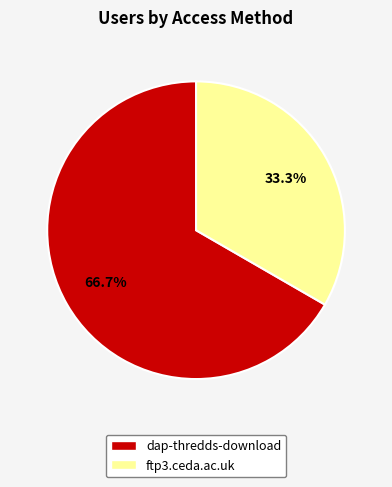

Between ftp3.ceda.ac.uk and dap-thredds-download, which is larger?

dap-thredds-download